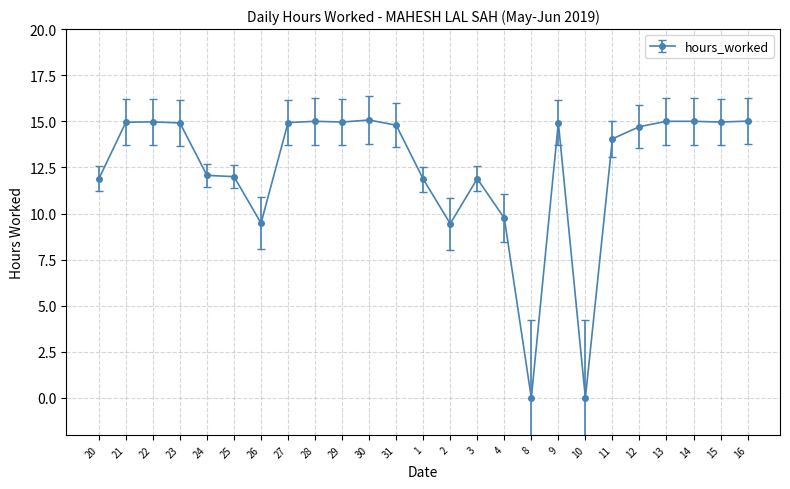

How many lines are shown in the chart?

1